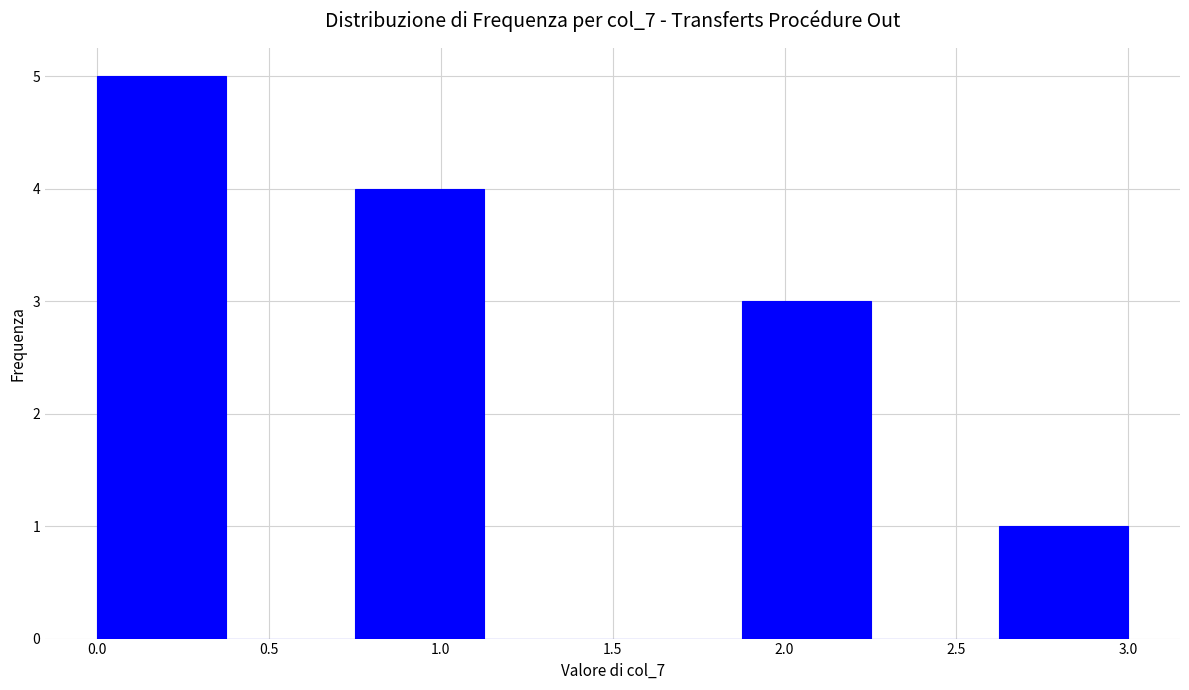

Reading left to right, transcribe this chart: for each bar, give the range it covers on the x-axis and its height. Neither the bar edges nor the heights are printed on the chart, so give them approximately, as read against the axes.

0.000 to 0.375: 5
0.375 to 0.750: 0
0.750 to 1.125: 4
1.125 to 1.500: 0
1.500 to 1.875: 0
1.875 to 2.250: 3
2.250 to 2.625: 0
2.625 to 3.000: 1